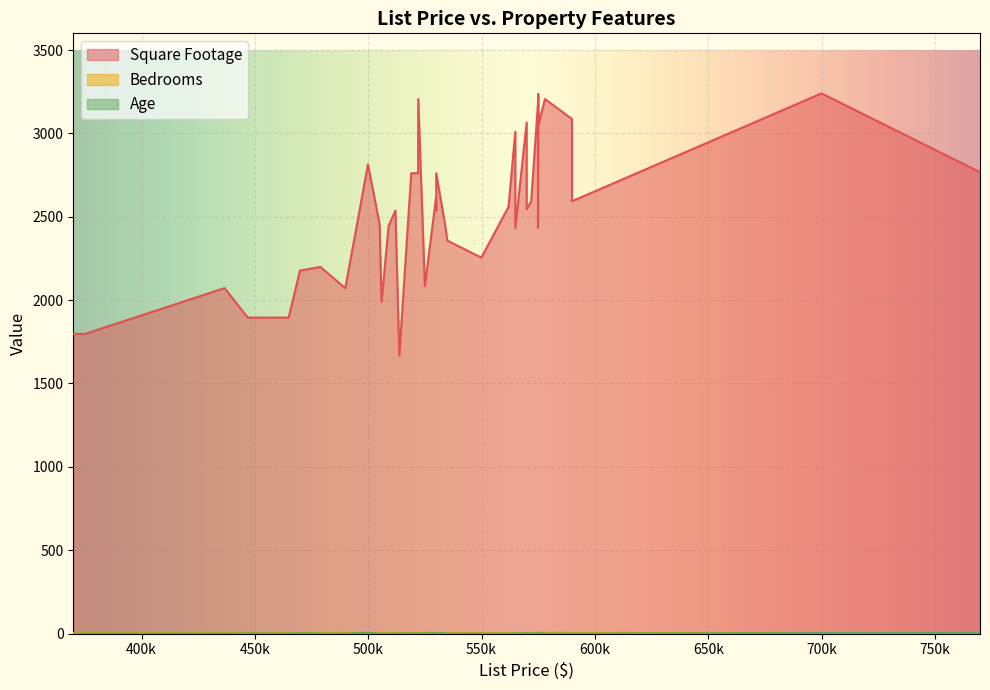

At how many categories does at least one series exceed 247?

40